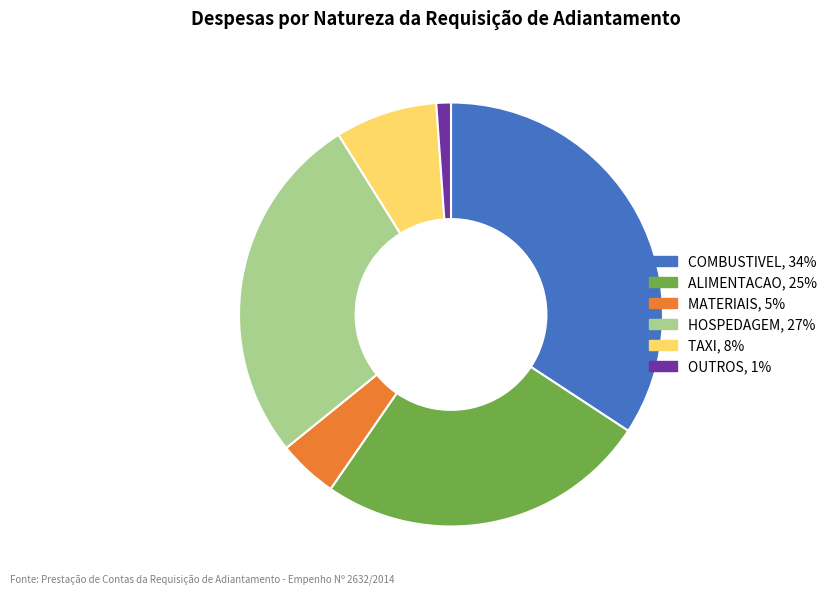

Is there any slice that represents more than half of the pie?

No